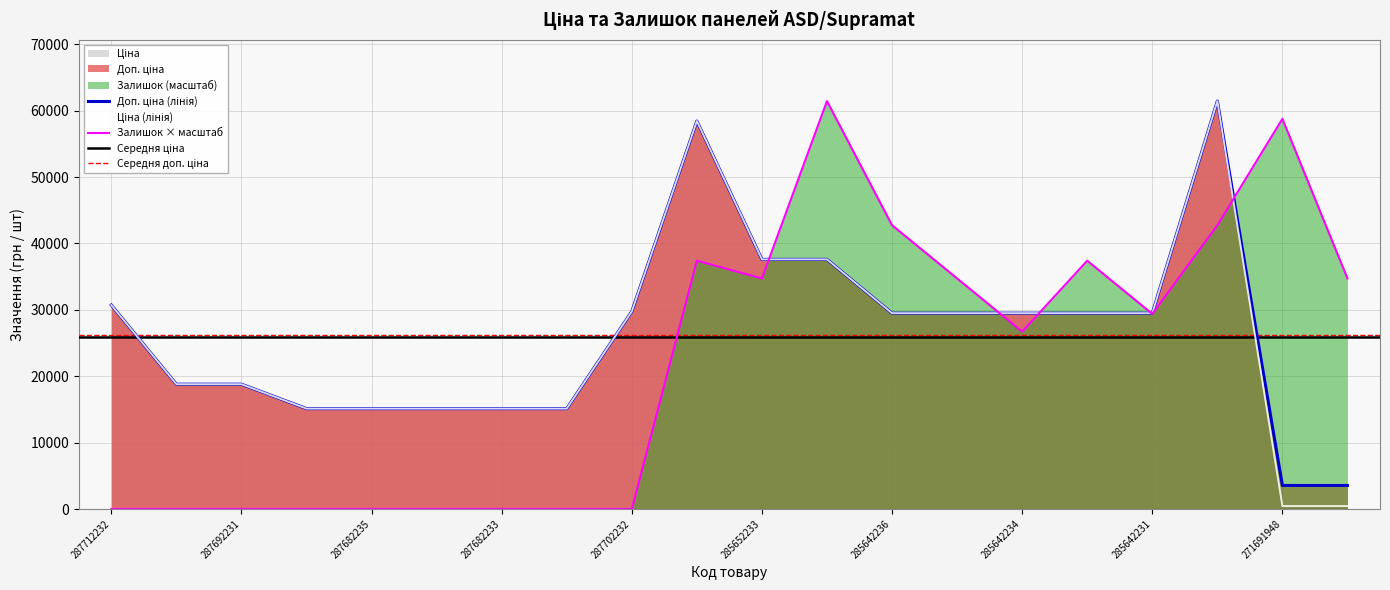

What is the total value across all series at 271691948?

62751.3